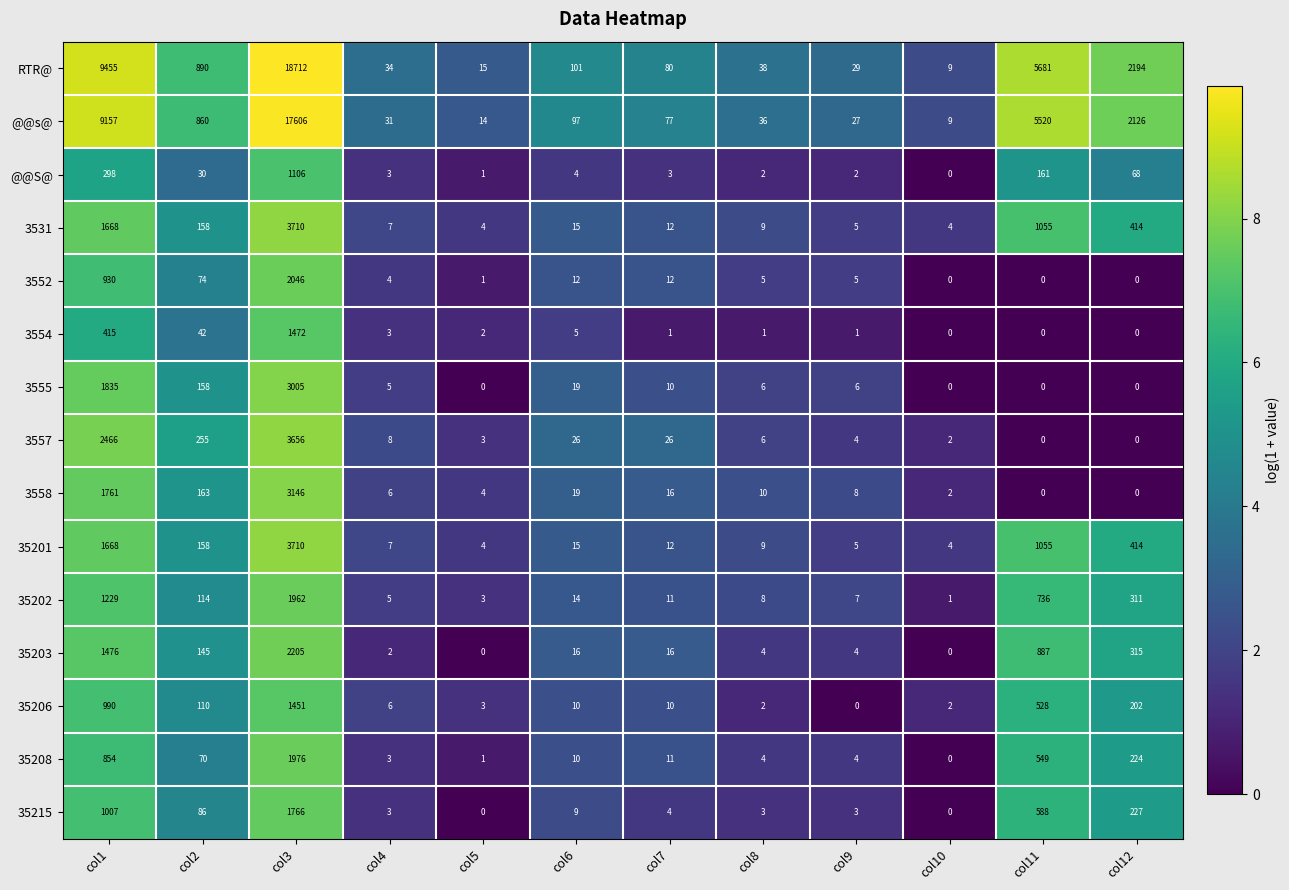

The value of 3552 at col12 is 1063. True or false?

False